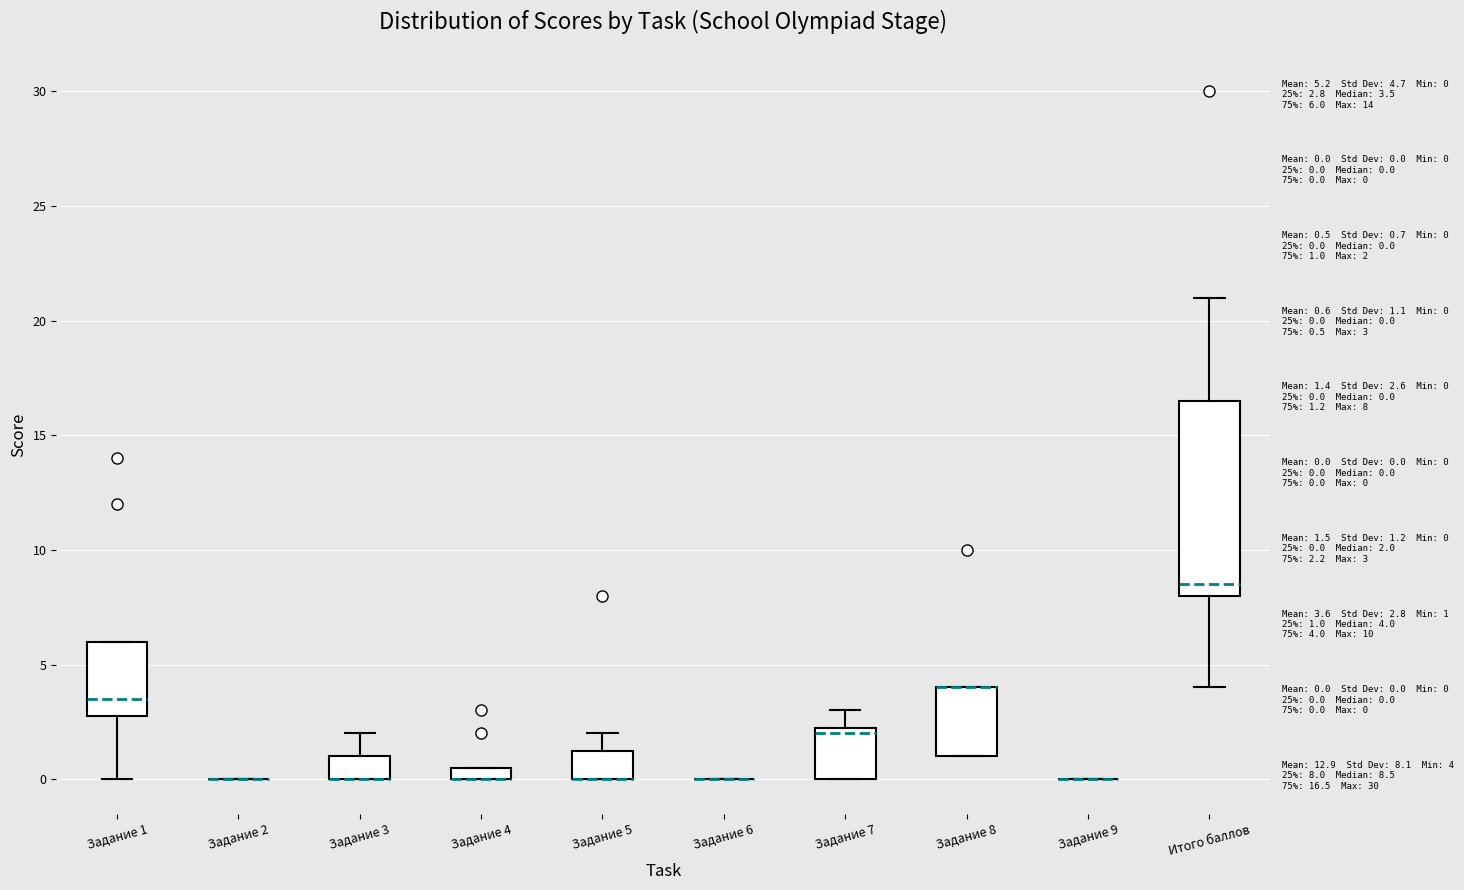

Comparing the boxes themselves (not the whiskers), which one is the tallest?

Итого баллов